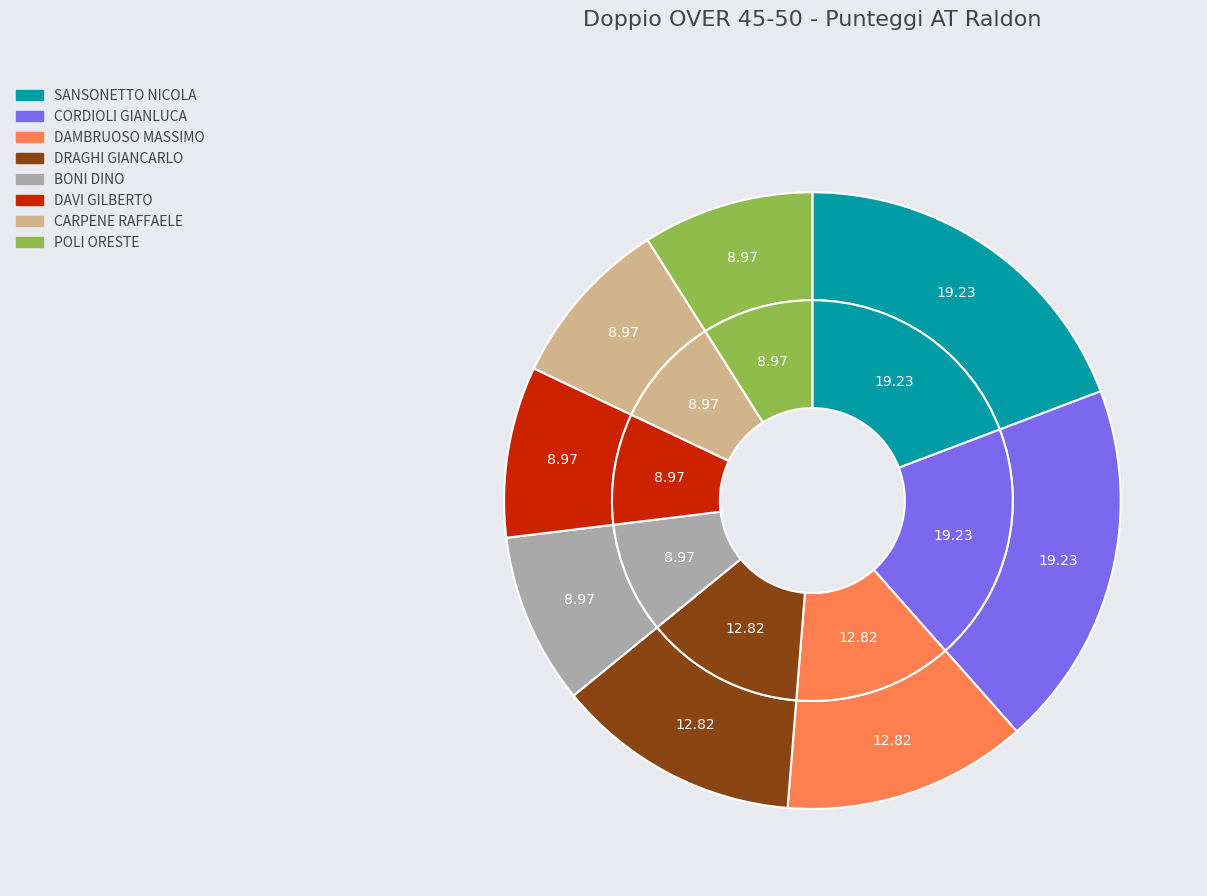

How many segments does this pie chart have?

8